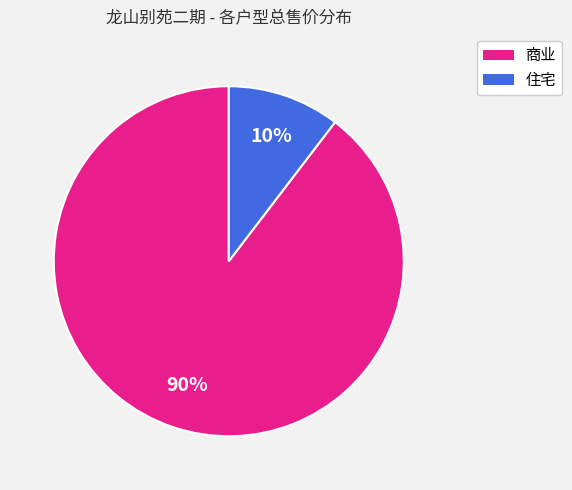

Is there a majority slice in this chart?

Yes